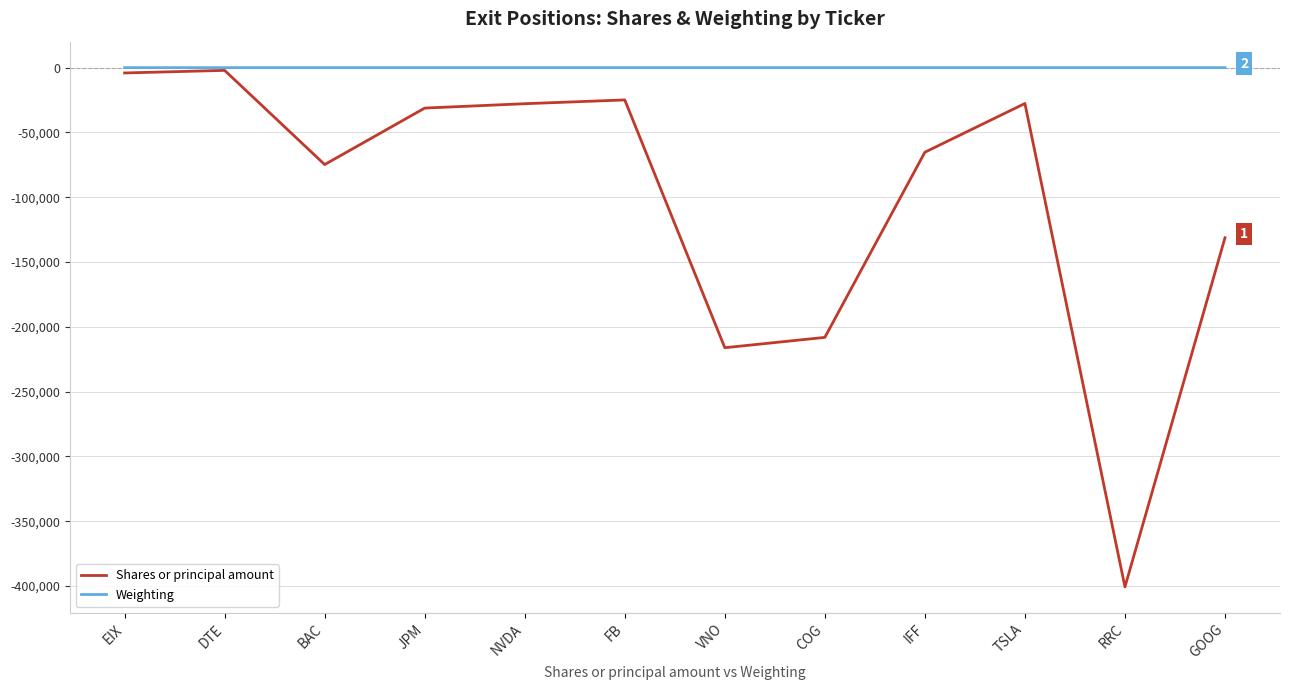

Is the value of Weighting at EIX greater than the value of Shares or principal amount at JPM?

Yes